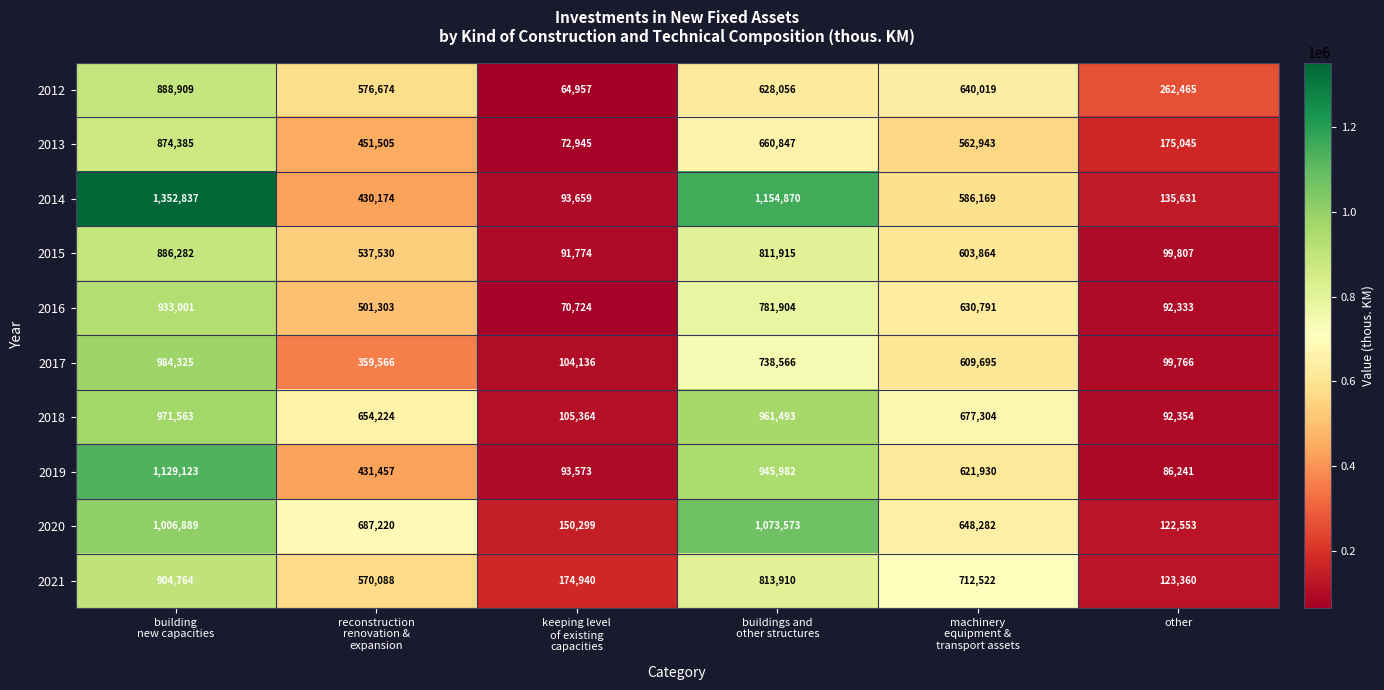

What is the difference between the maximum and minimum values in the 2013 series?

801440